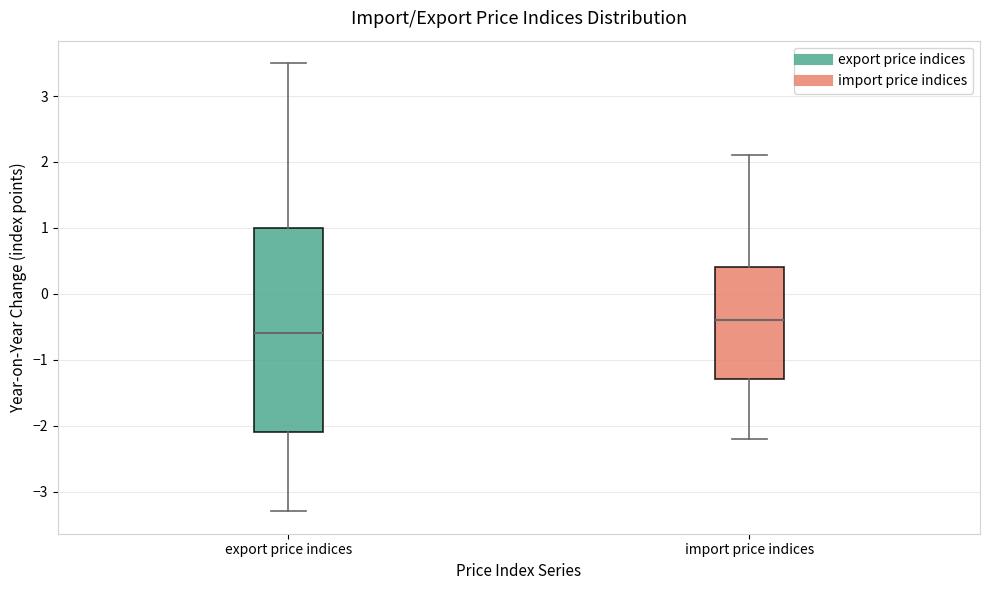

Which box is the tallest, from its lower edge to its upper edge?

export price indices